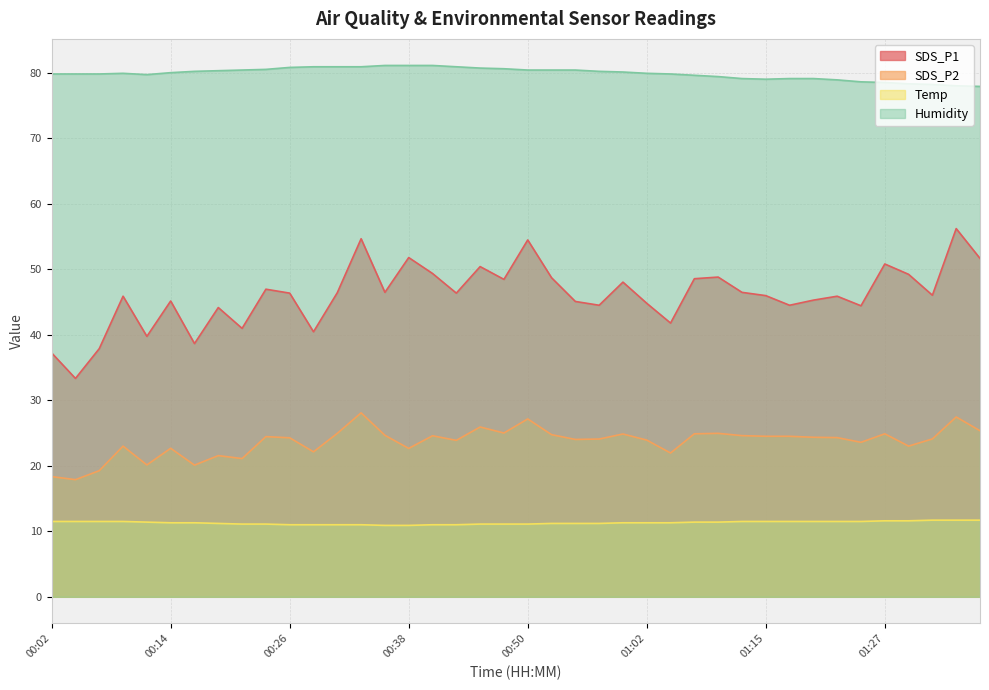

Where is SDS_P1 nearest to the value 44?

00:19